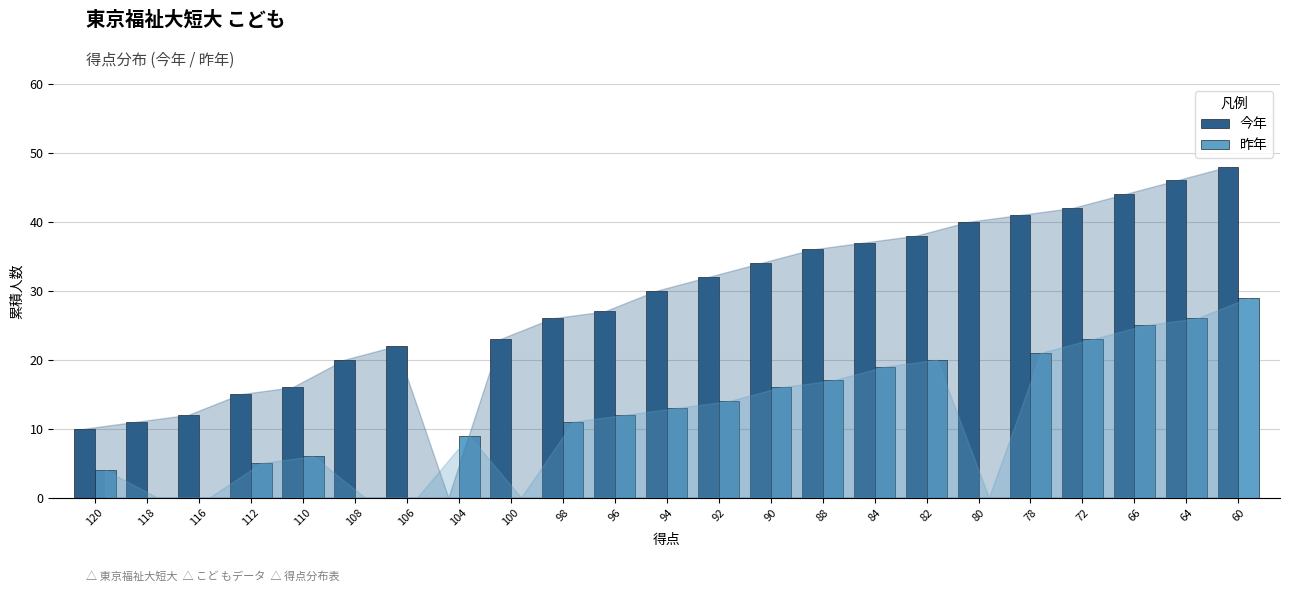

The value of 昨年 at 94 is 9. True or false?

False